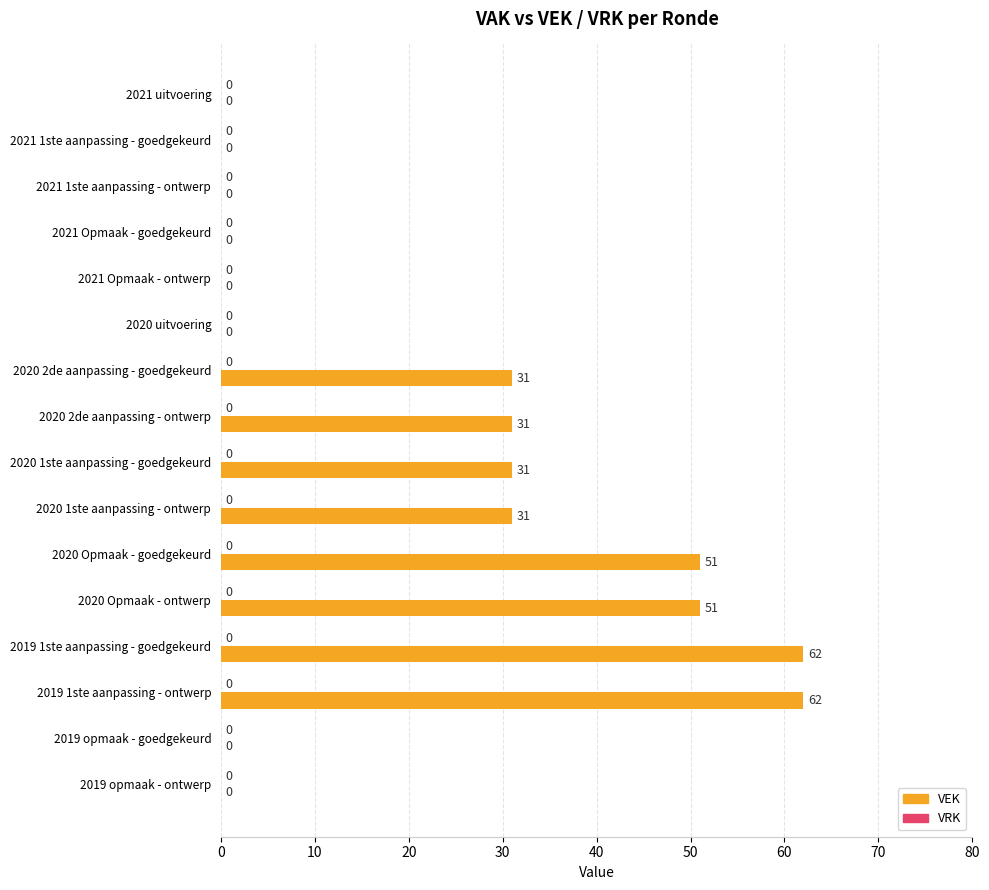

Is it true that the value at 2020 Opmaak - ontwerp is 25?

False